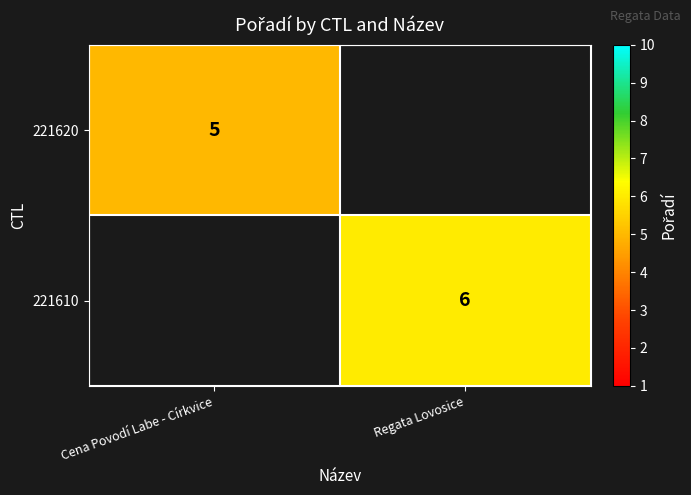

True or false: 221610 has a value of 6 at Regata Lovosice.

True